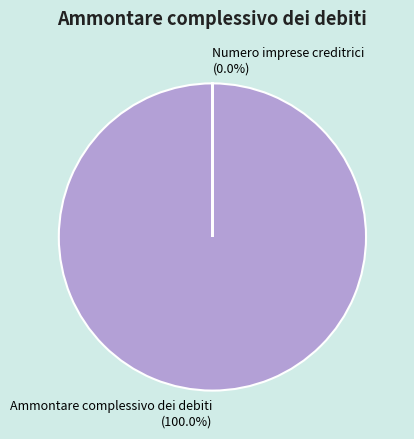

How many segments does this pie chart have?

2